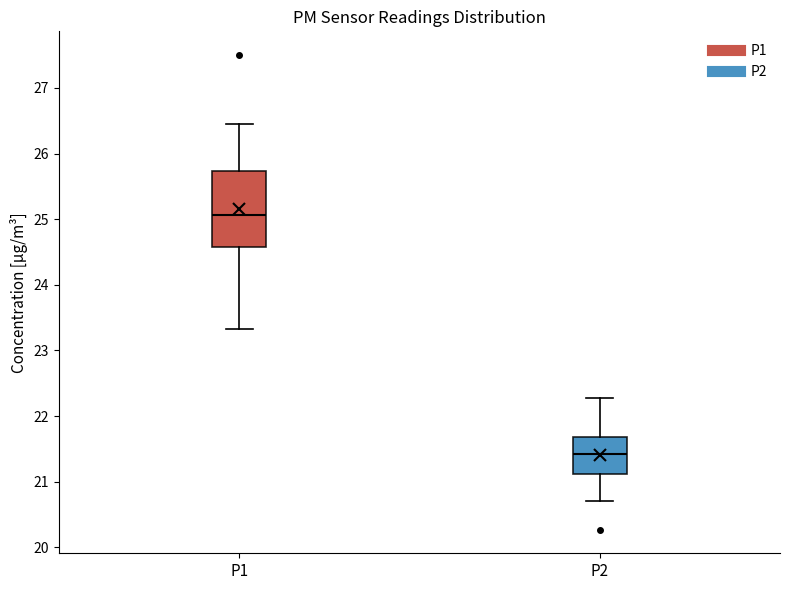

Which box is the tallest, from its lower edge to its upper edge?

P1